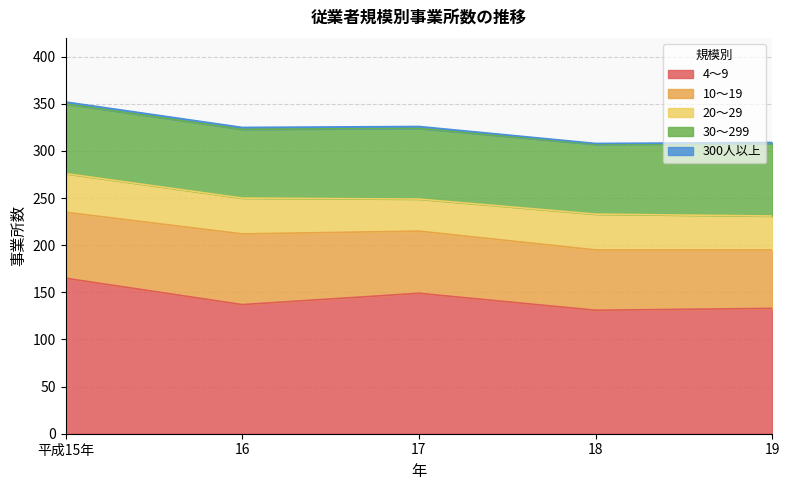

What is the label of the 3rd point from the left?

17